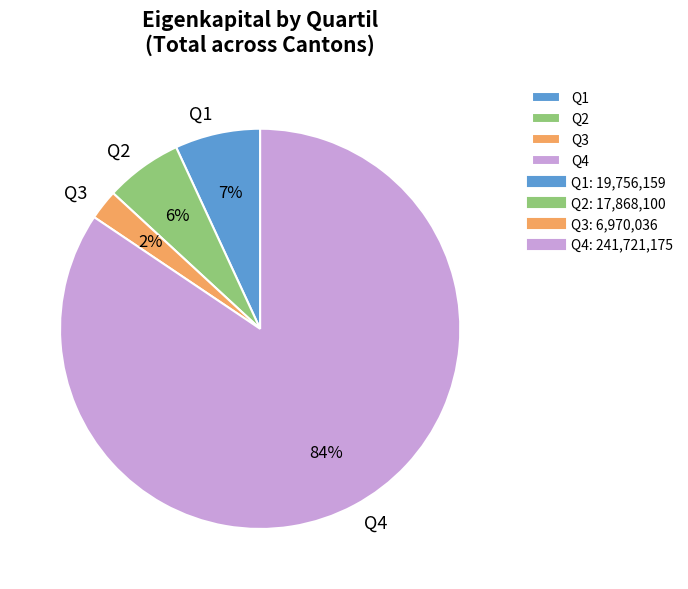

Does Q4 represent more than half of the total?

Yes